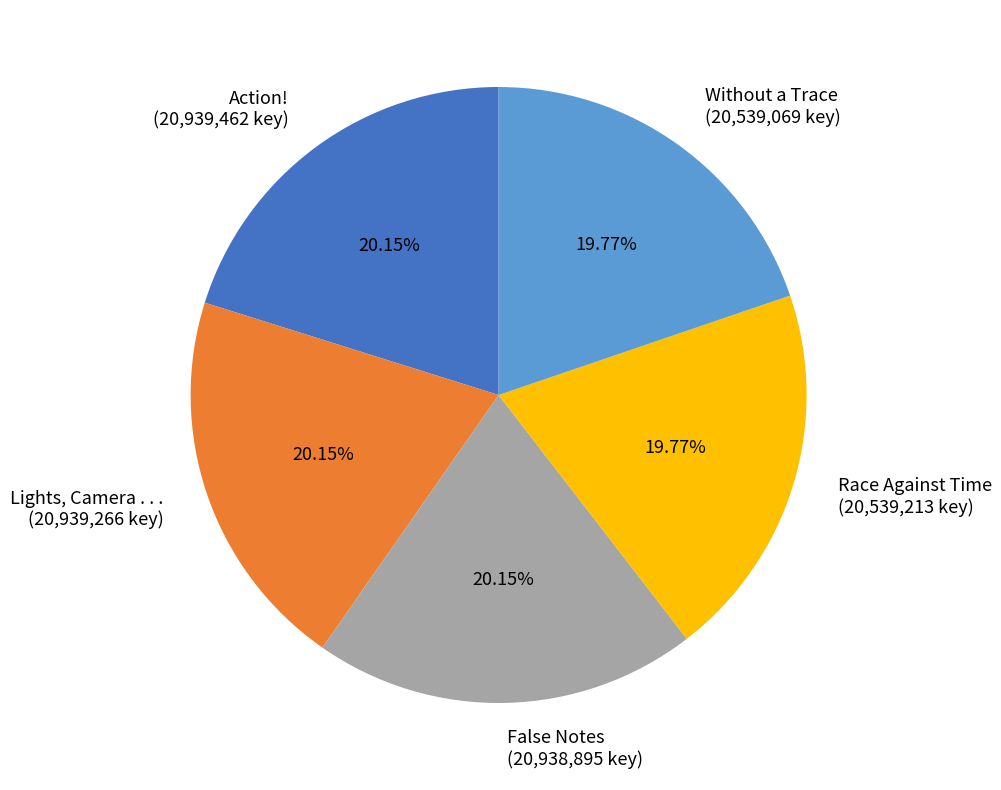

To the nearest percent, what portion does False Notes represent?

20%